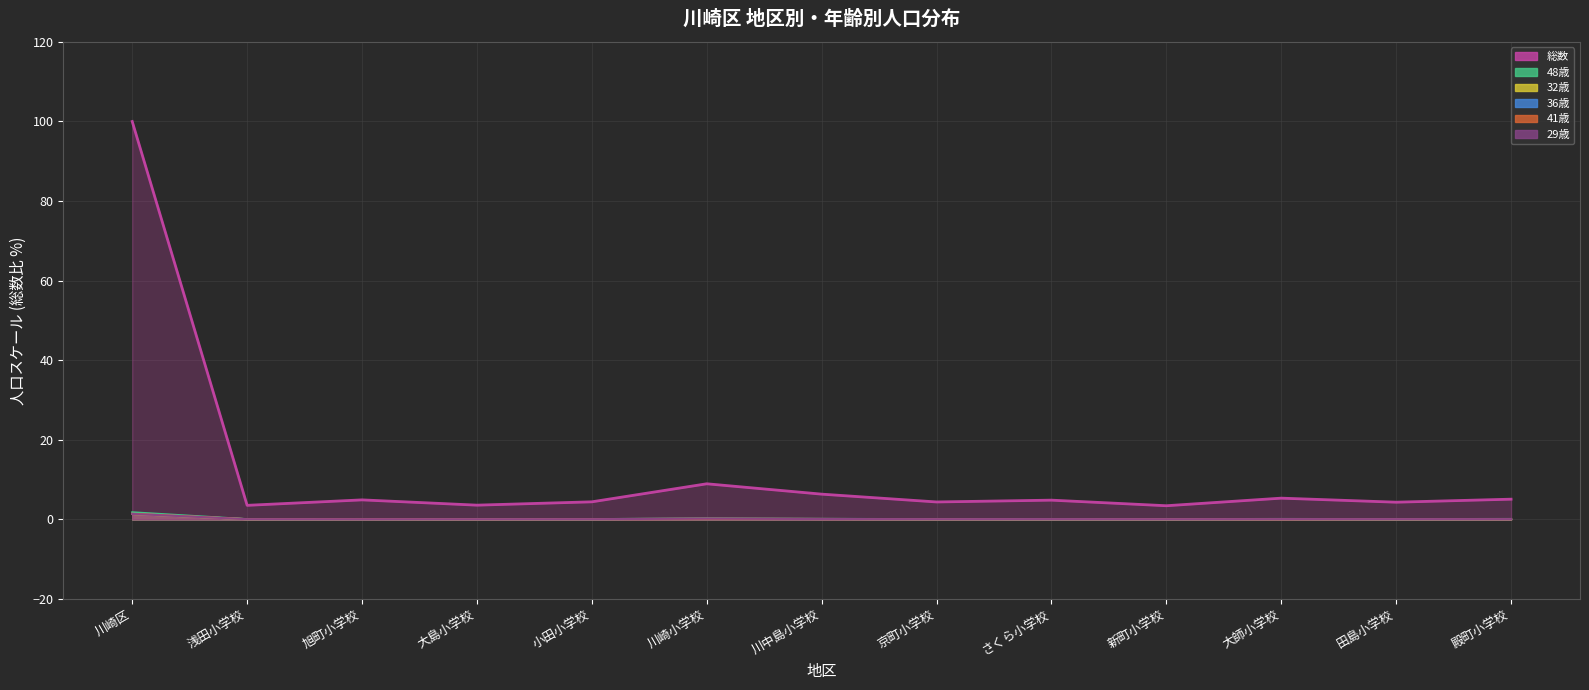

The value at 大師小学校 is 8.0. True or false?

False